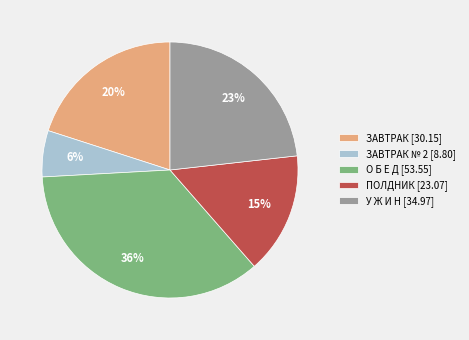

Is there a majority slice in this chart?

No